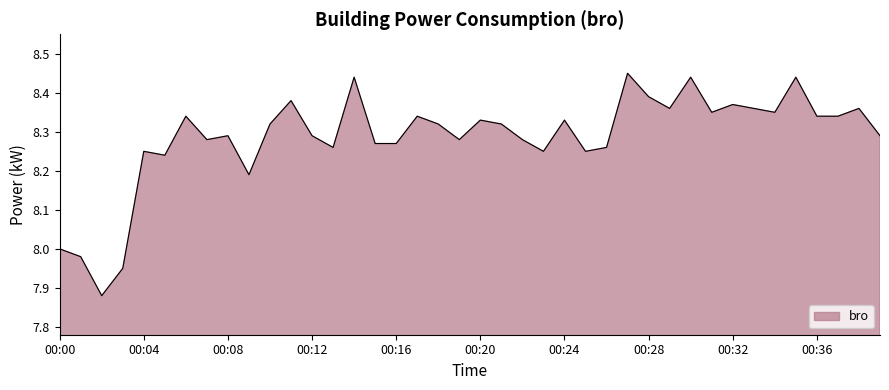

What is the difference between the maximum and minimum values?

0.6